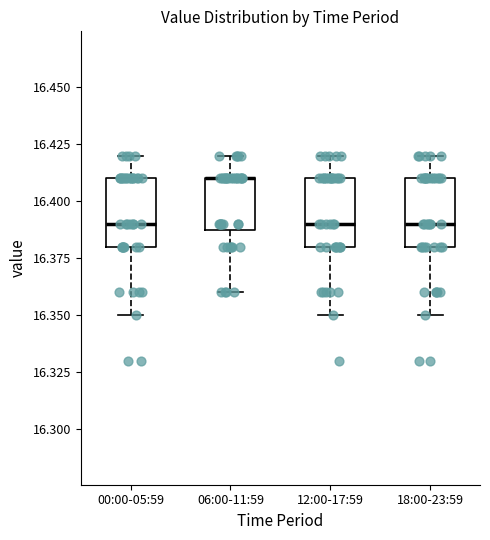

Reading left to right, transcribe this box plot: for each box, give where its median line is, the range the box spans, and where its two whiskers end, as read against the y-axis. The values are not printed on the chart, so give them approximately, as read against the axis.

00:00-05:59: median 16.39, box 16.38 to 16.41, whiskers 16.35 to 16.42
06:00-11:59: median 16.41 (drawn on the box's upper edge), box 16.39 to 16.41, whiskers 16.36 to 16.42
12:00-17:59: median 16.39, box 16.38 to 16.41, whiskers 16.35 to 16.42
18:00-23:59: median 16.39, box 16.38 to 16.41, whiskers 16.35 to 16.42